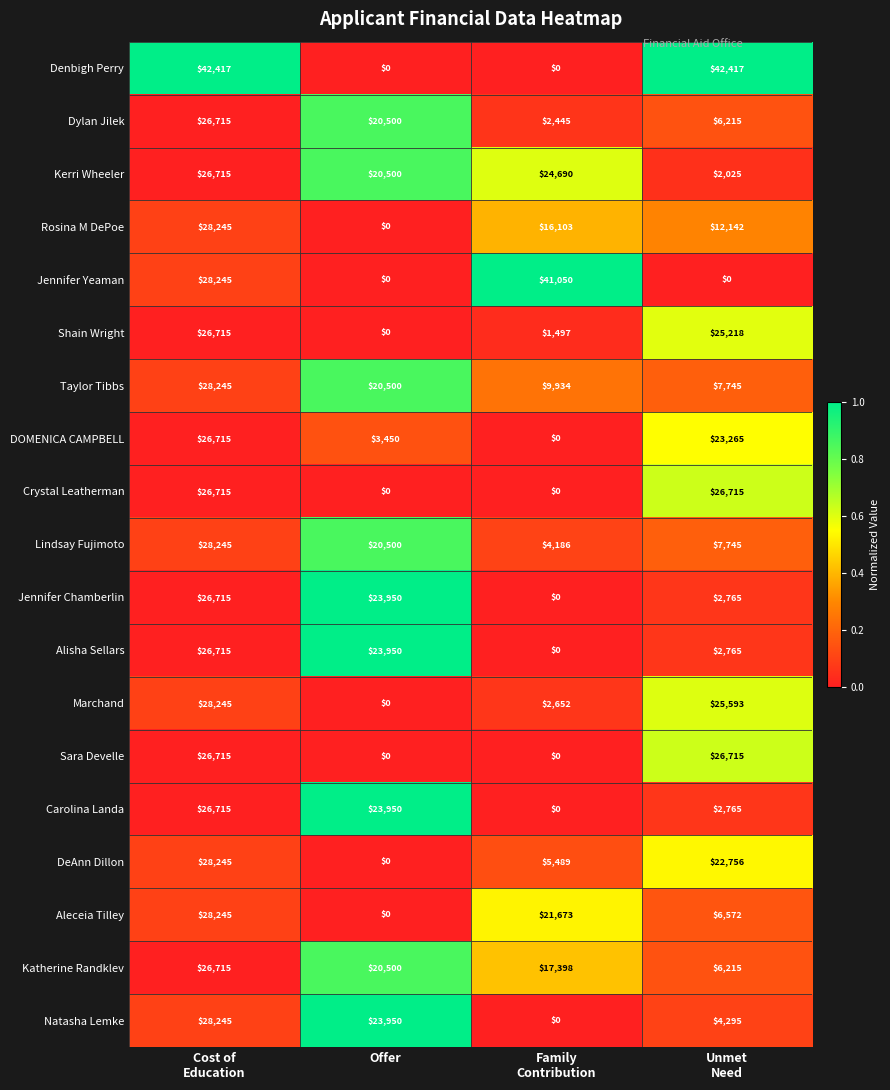

What is the total value across all series at Family
Contribution?

147117